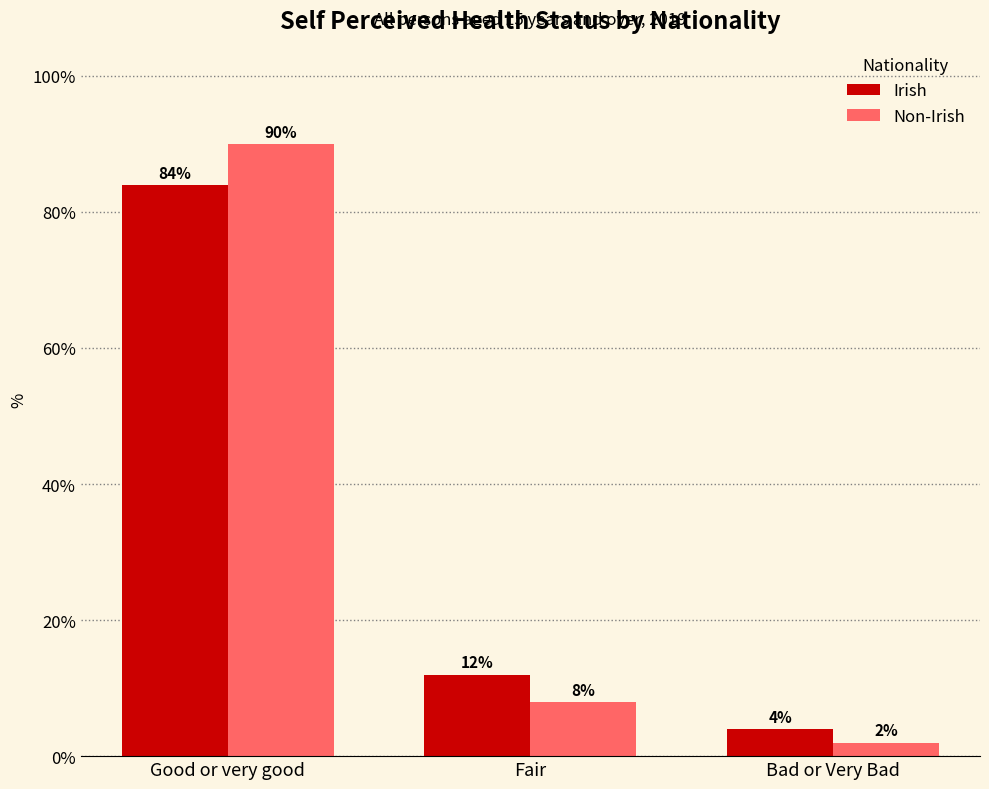

Reading right to left, extract all data points from this chart.

Irish: Bad or Very Bad=4	Fair=12	Good or very good=84
Non-Irish: Bad or Very Bad=2	Fair=8	Good or very good=90